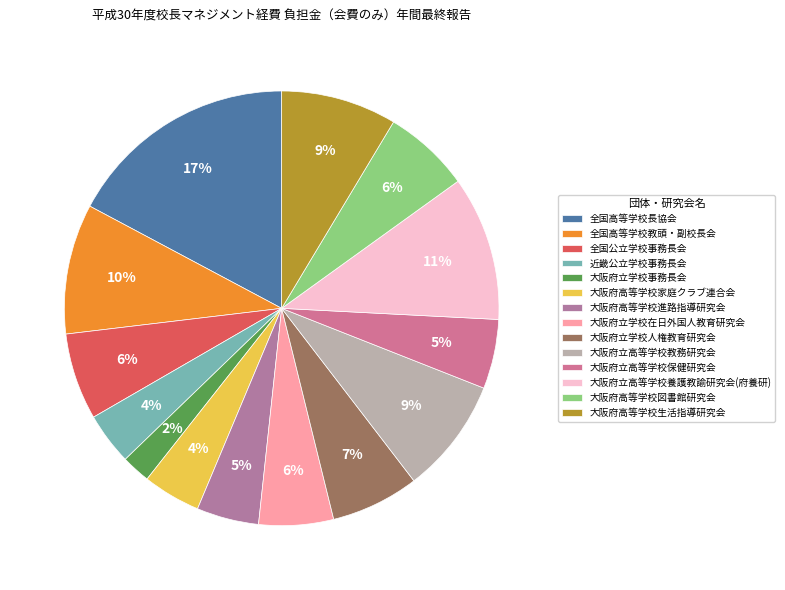

To the nearest percent, what is the difference between the largest and smallest slice percentages?

15%